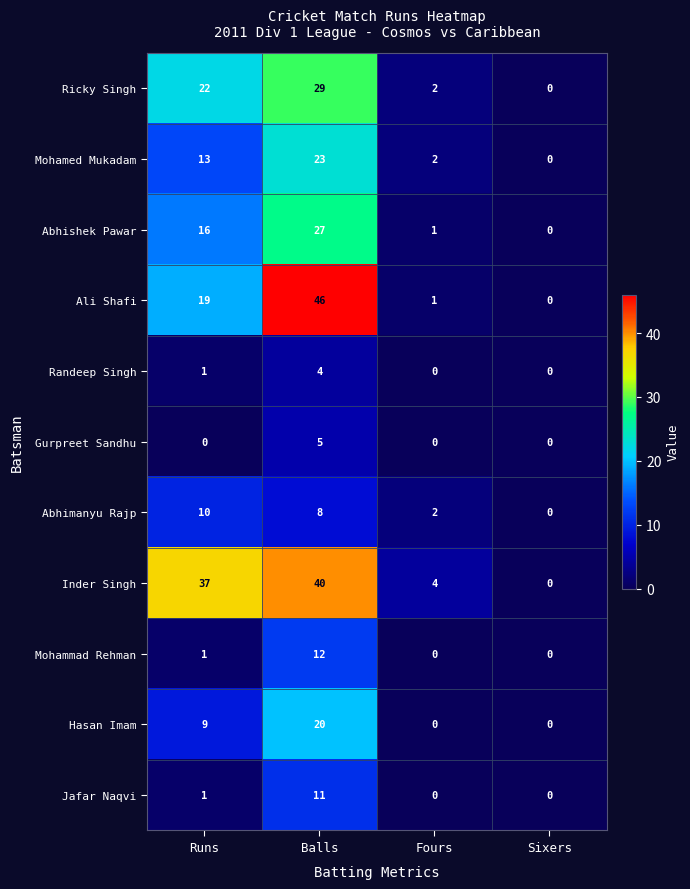

True or false: Ali Shafi has a value of 19 at Runs.

True